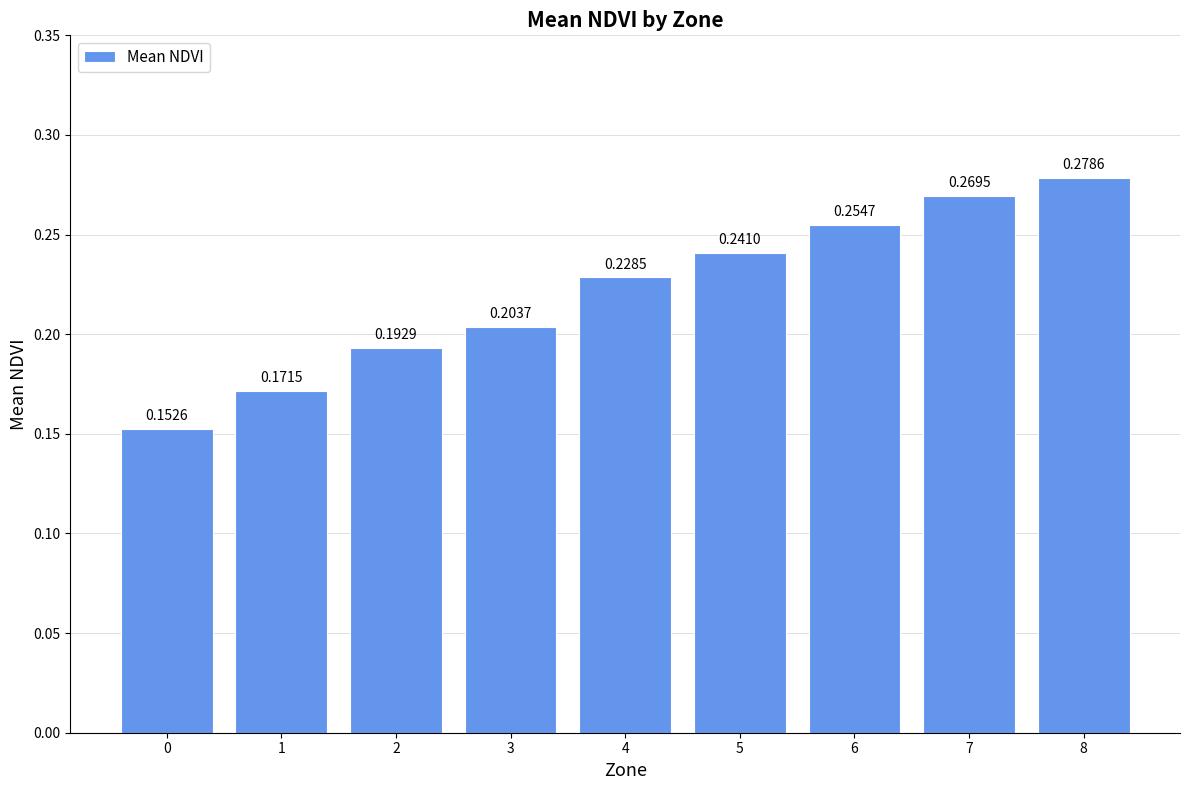

What is the sum of all values?

2.0